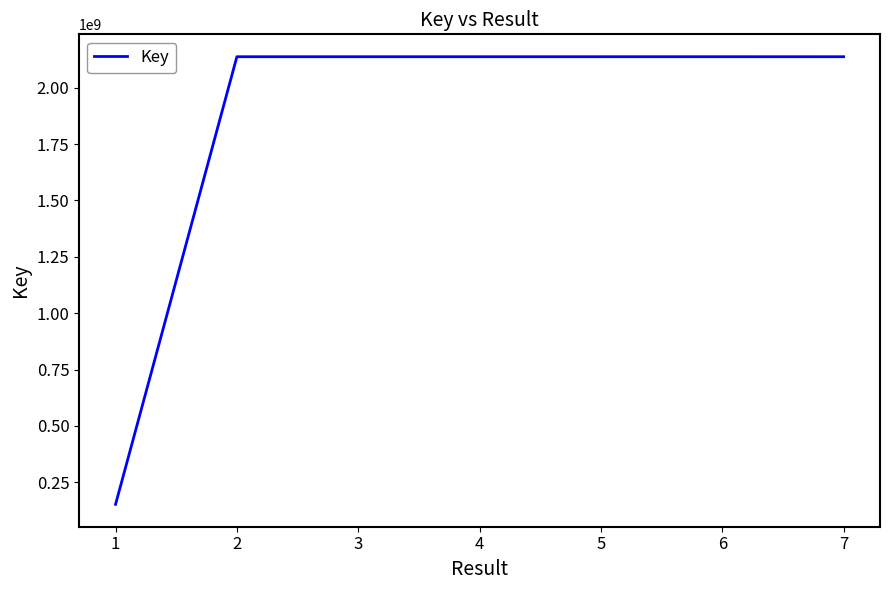

What is the smallest value displayed?

152007900